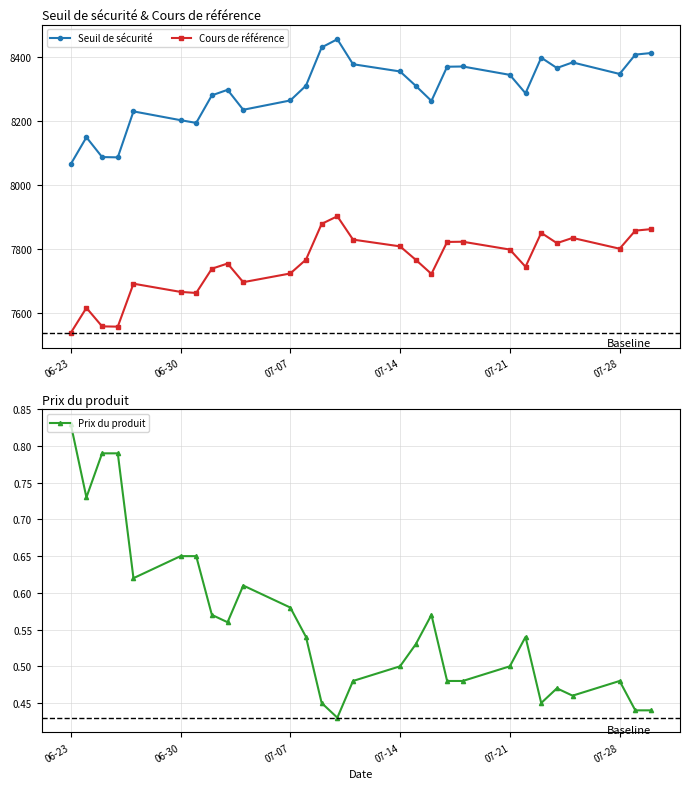

True or false: Prix du produit and Seuil de sécurité cross at least once.

False